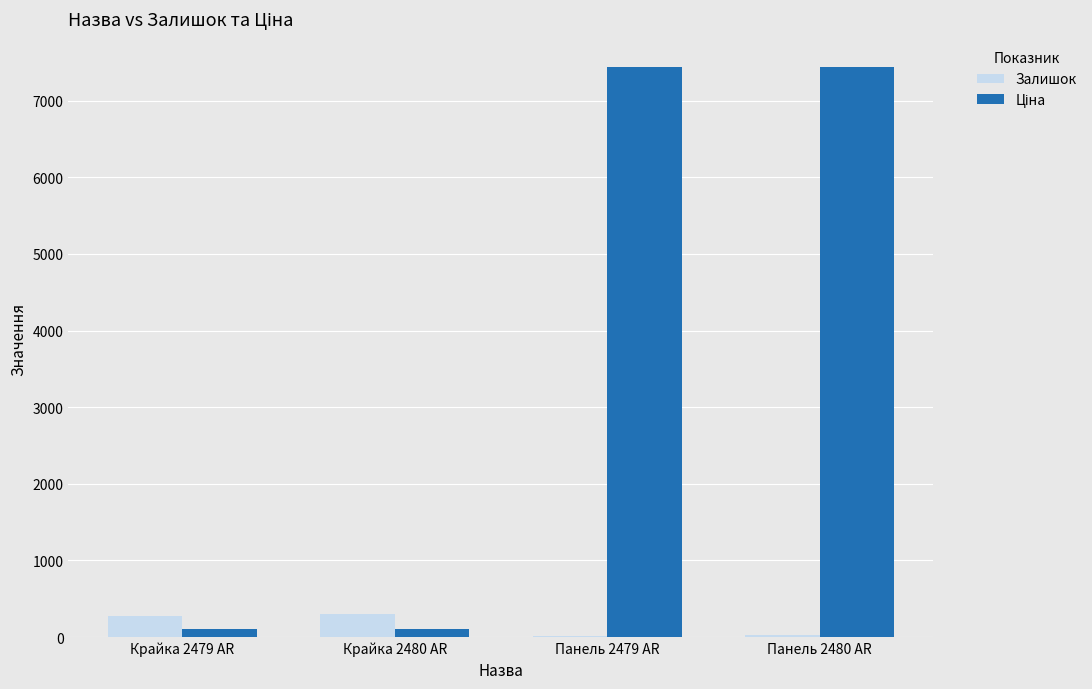

The Залишок series shows 21.0 at Панель 2480 AR. True or false?

True